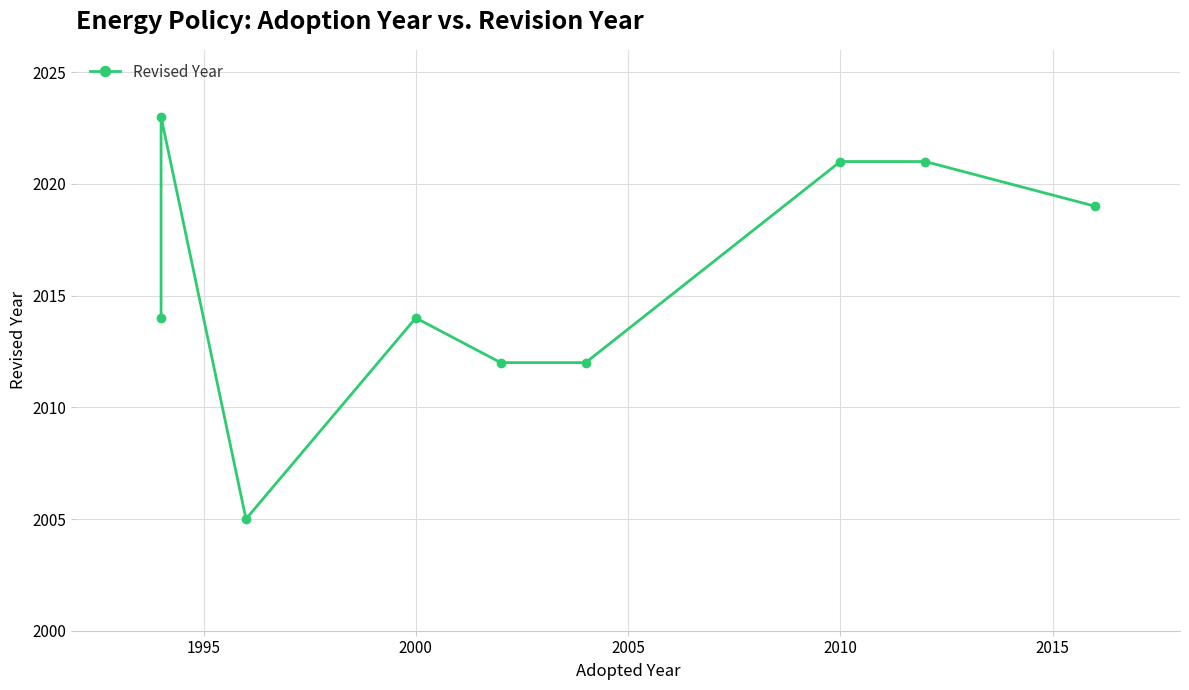

Reading right to left, extract all data points from this chart.

2019	2021	2021	2012	2012	2014	2005	2023	2014